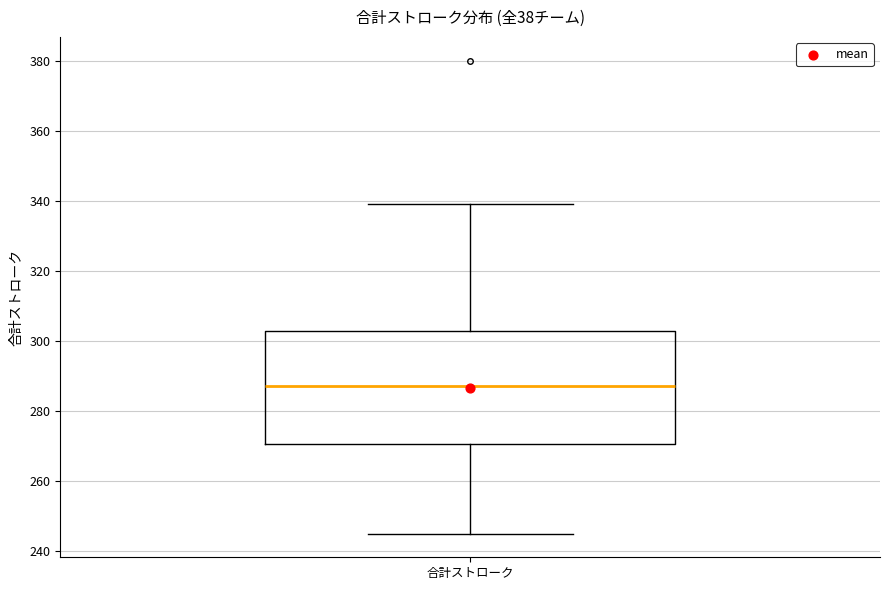

Read this box plot against the y-axis: the position of the median line, the range covered by the box, and the ends of both whiskers. The values are not printed on the chart, so give them approximately, as read against the axis.

median 288, box 270 to 302, whiskers 246 to 340